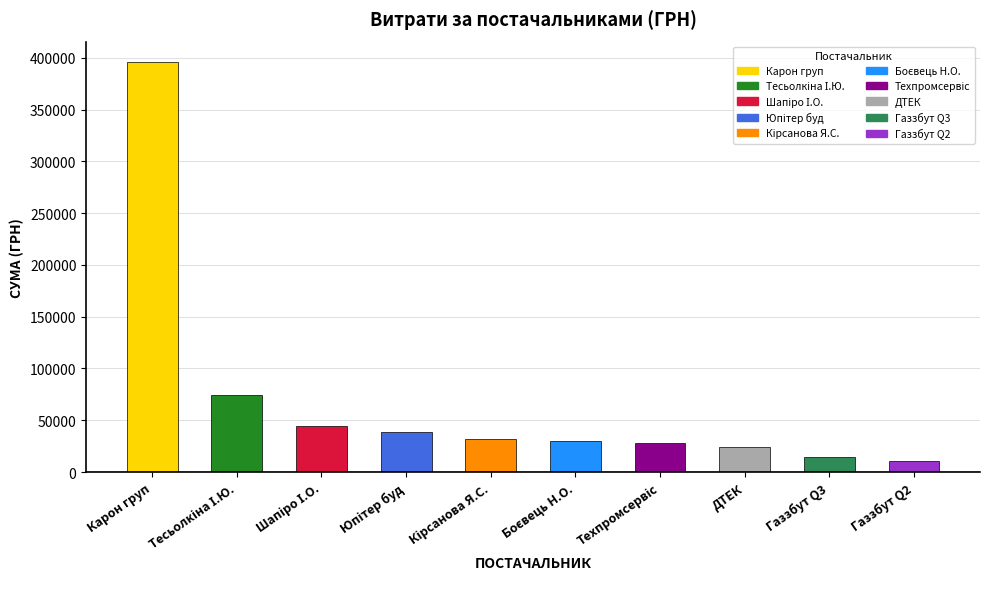

How many bars are there in total?

10